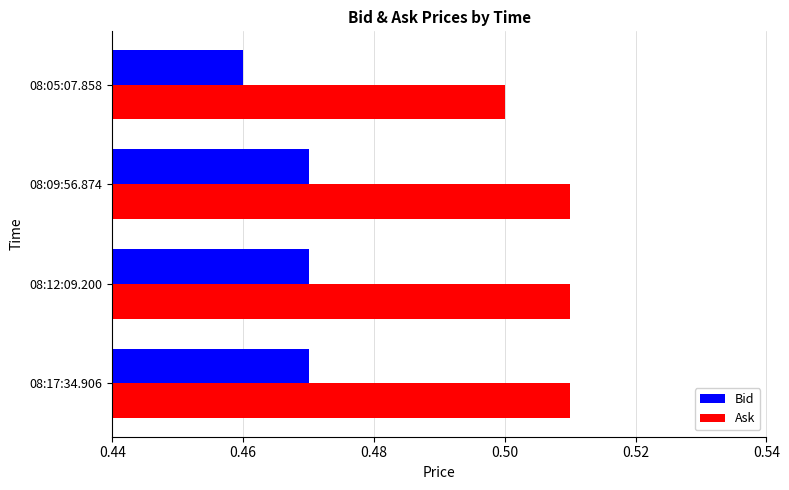

Is it true that Ask equals 0.2 at 08:05:07.858?

False